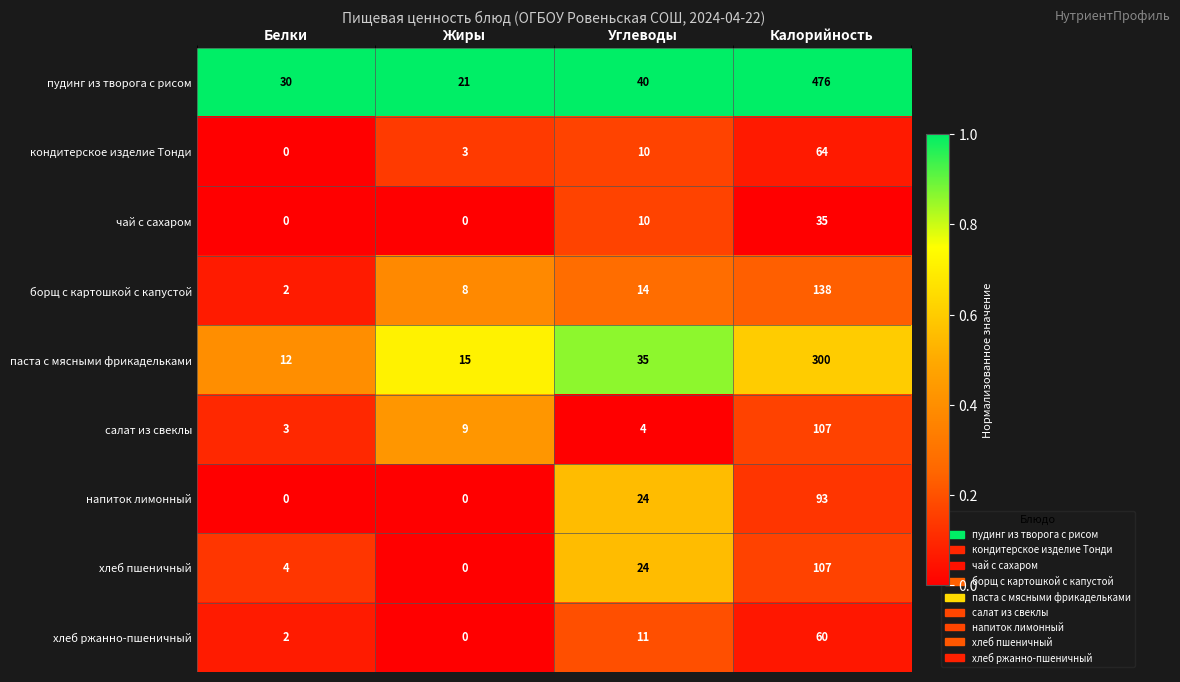

Which series has the widest spread of values?

пудинг из творога с рисом